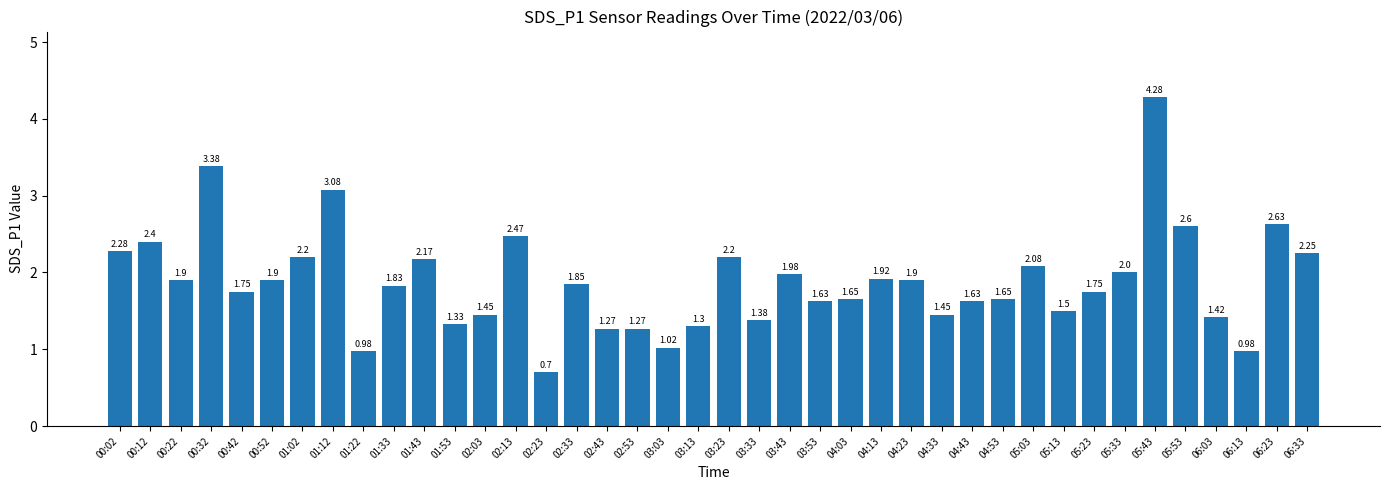

What is the label of the 23rd bar from the left?

03:43